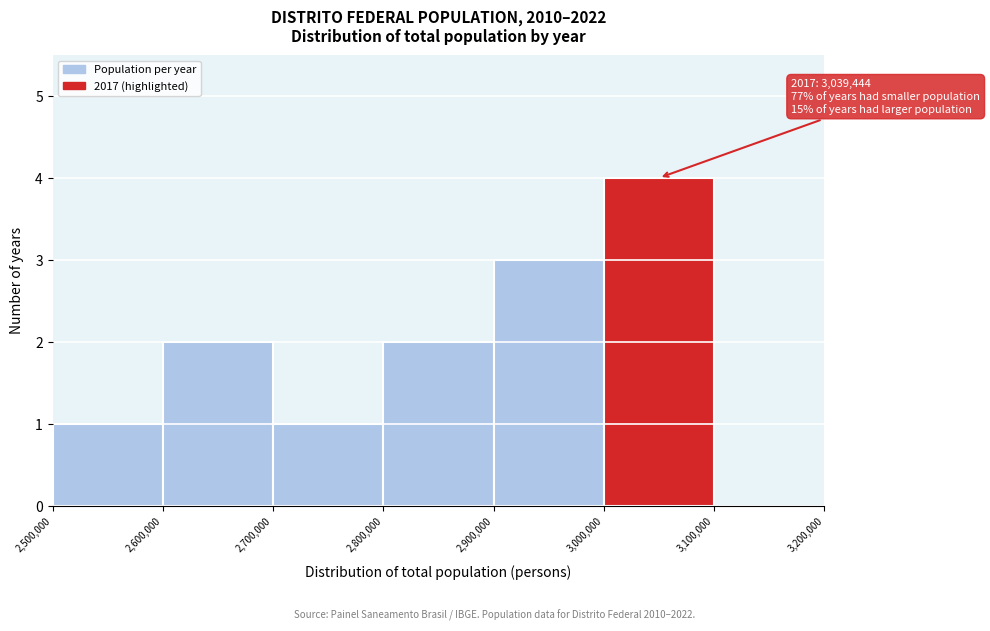

Over which range of the x-axis is the bar tallest?

3,000,000 to 3,100,000